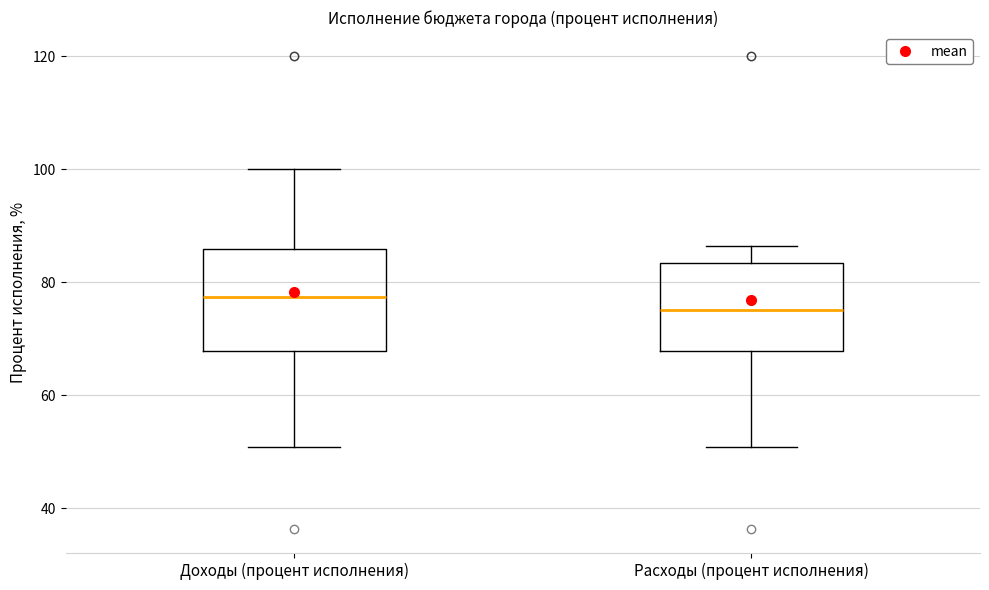

Where does the median line of the box for Расходы (процент исполнения) sit on the y-axis? The values are not printed on the chart, so give them approximately, as read against the axis.

76